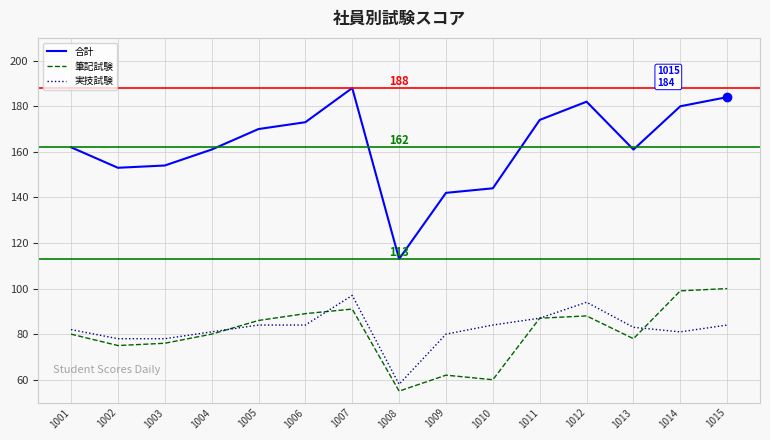

True or false: 実技試験 has more than 1 interior local peaks.

True